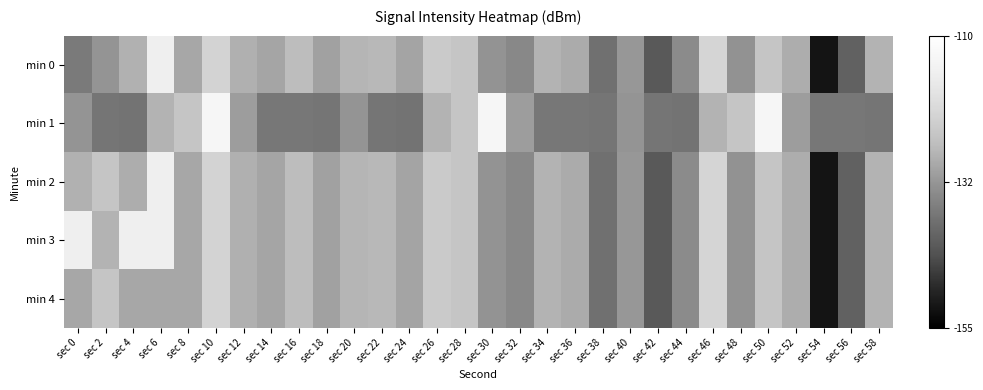

At which category does the chart reach its peak across all series?

sec 10